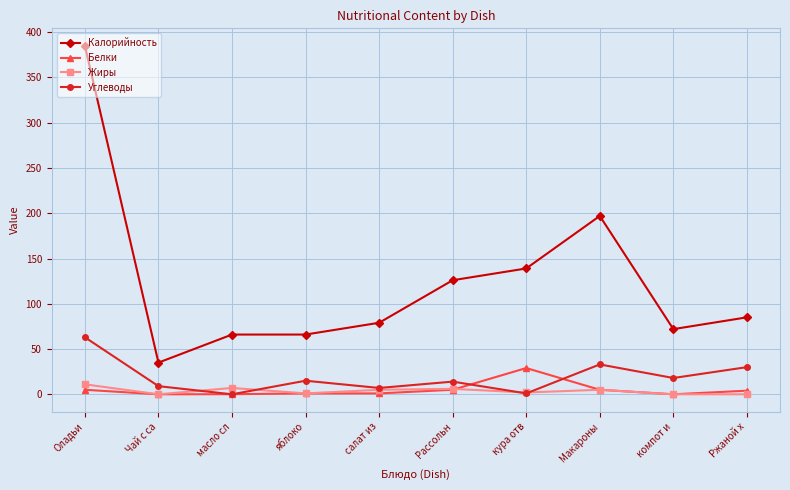

Is it true that Калорийность equals 126.0 at Рассольн?

True